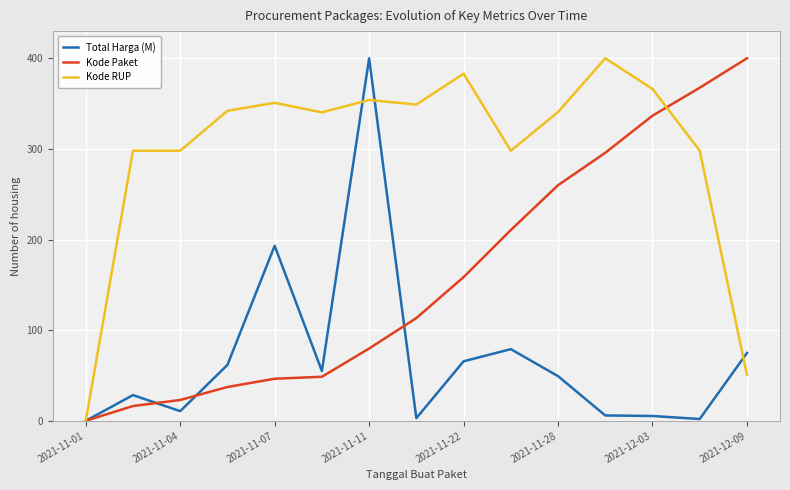

What is the highest value of the Kode RUP series?

400.0